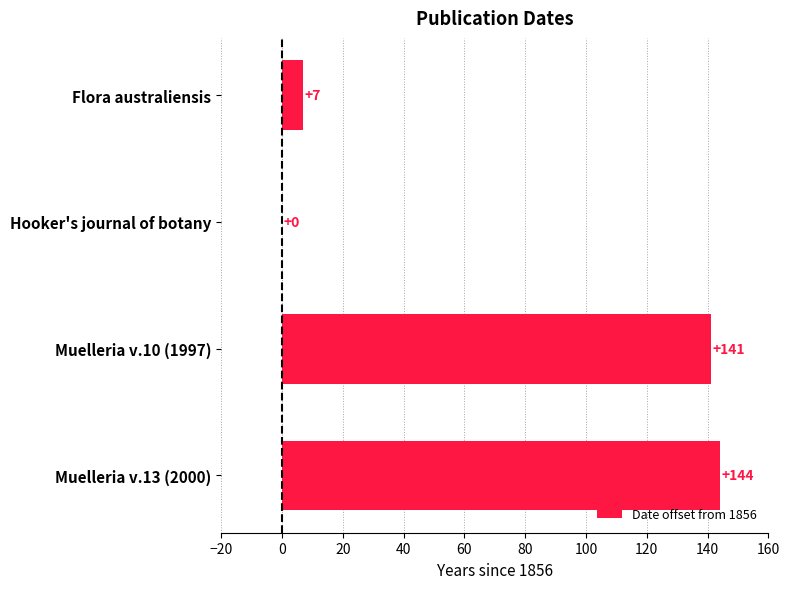

Which has a higher value, Hooker's journal of botany or Flora australiensis?

Flora australiensis